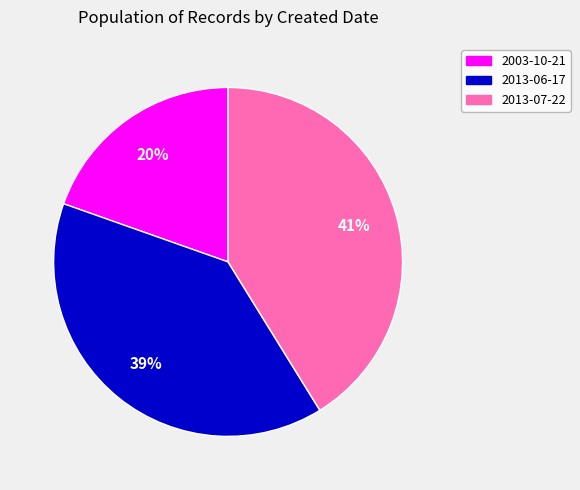

Which slice is the largest?

2013-07-22